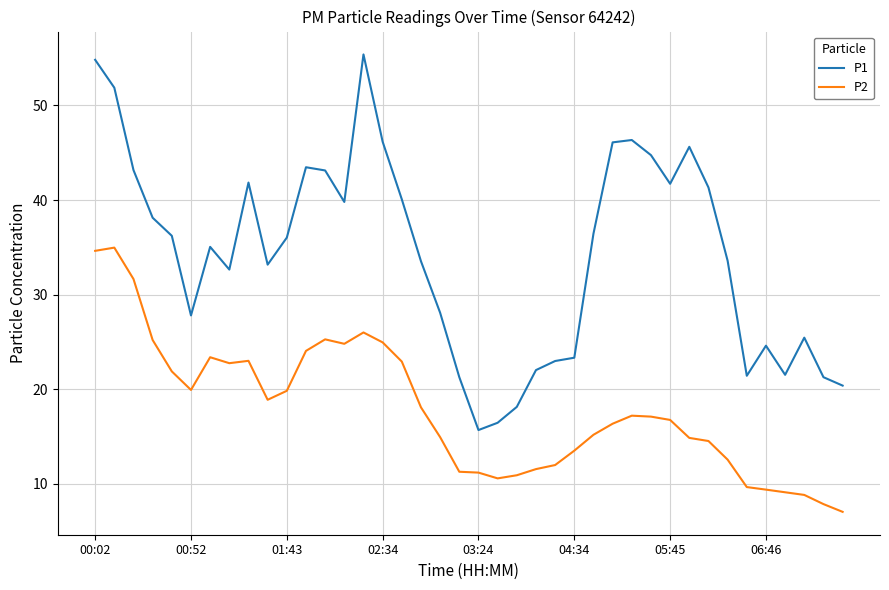

True or false: P1 and P2 cross at least once.

False